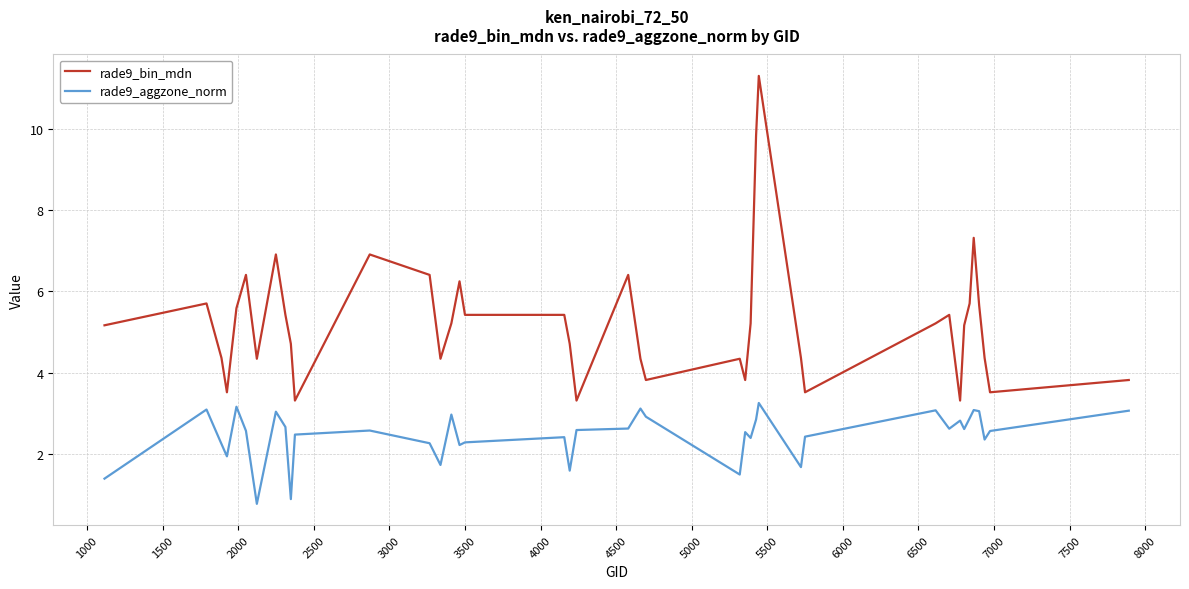

Which series has the largest total across all categories?

rade9_bin_mdn